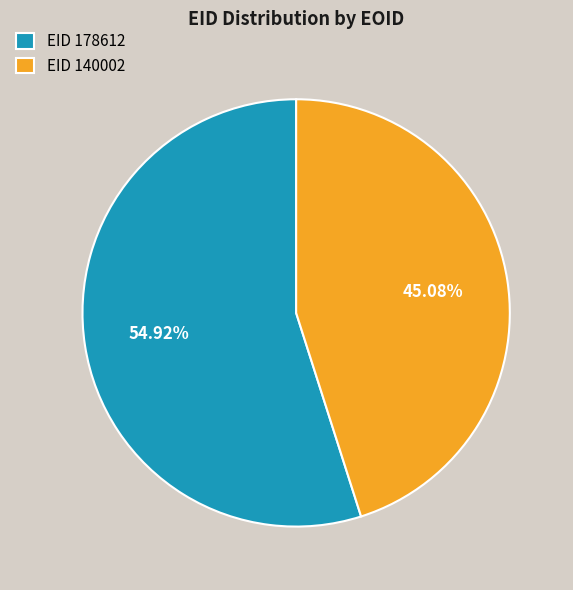

Between EID 140002 and EID 178612, which is larger?

EID 178612